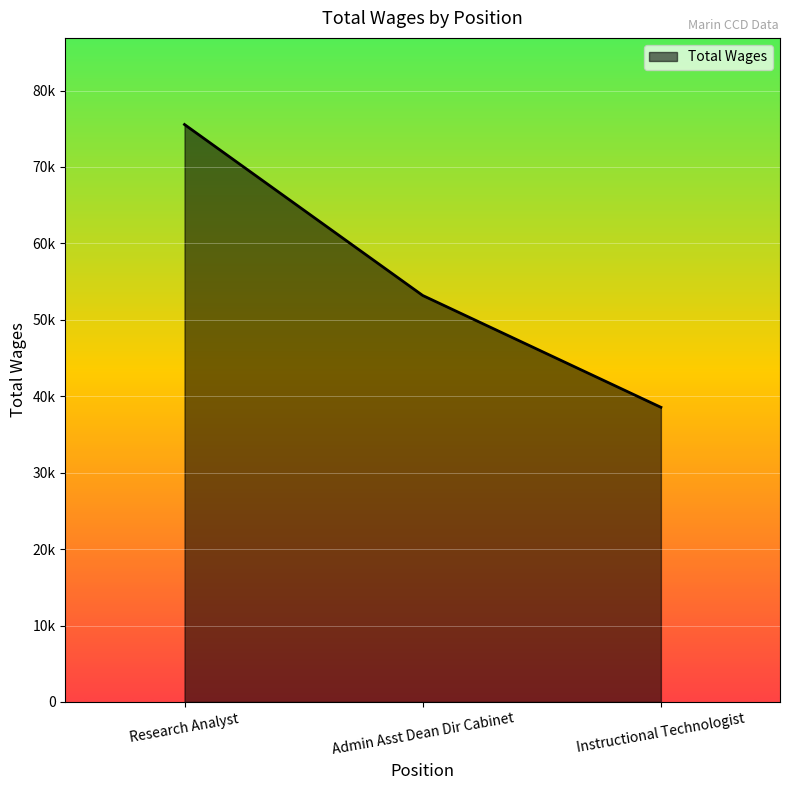

At which category does the chart reach its minimum across all series?

Instructional Technologist